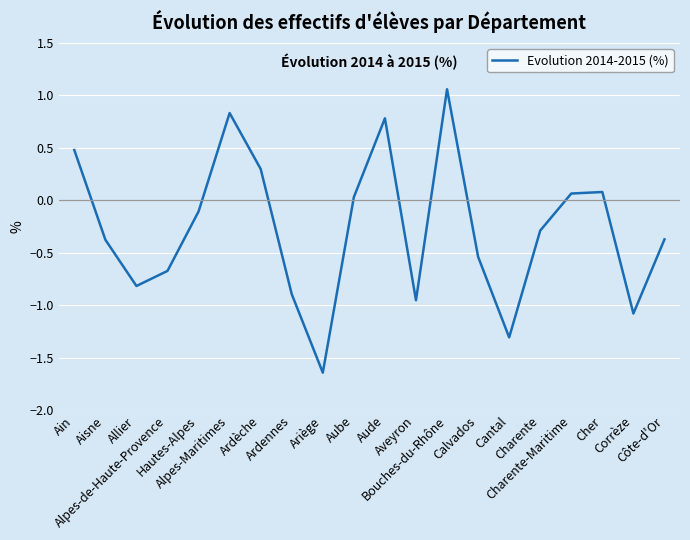

What is the change in value from Bouches-du-Rhône to Cher?

-1.0